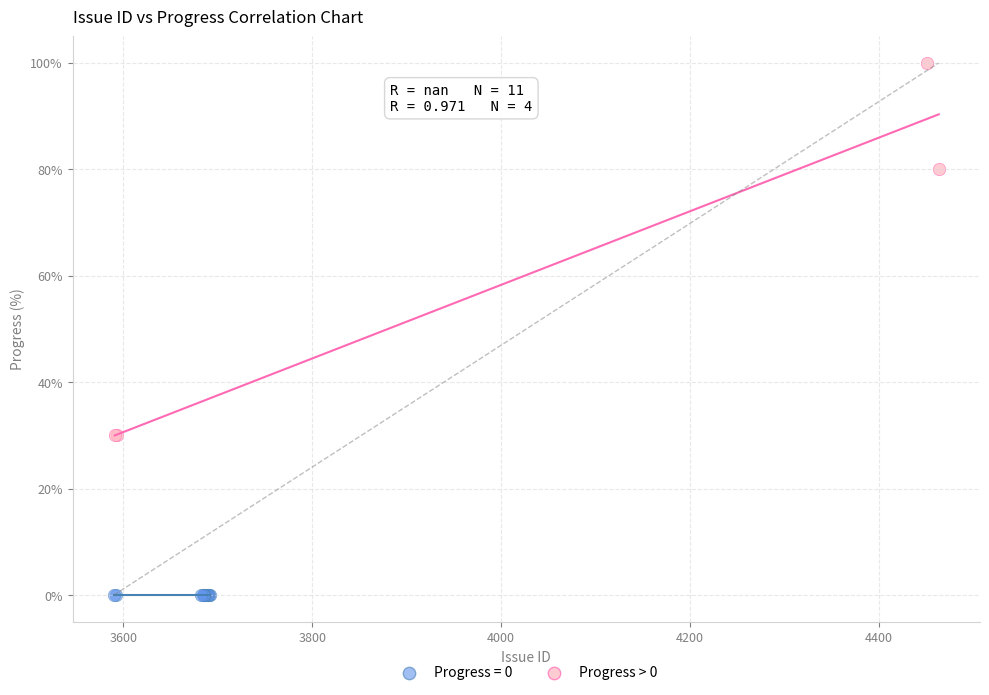

Which series reaches the minimum Y coordinate?

Progress = 0